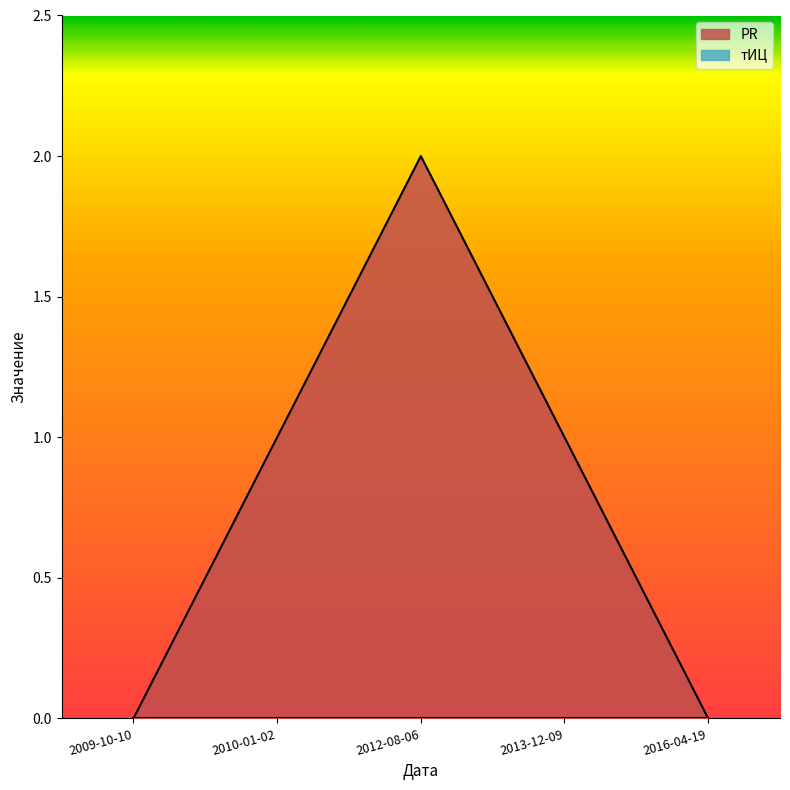

What is the average value?

1